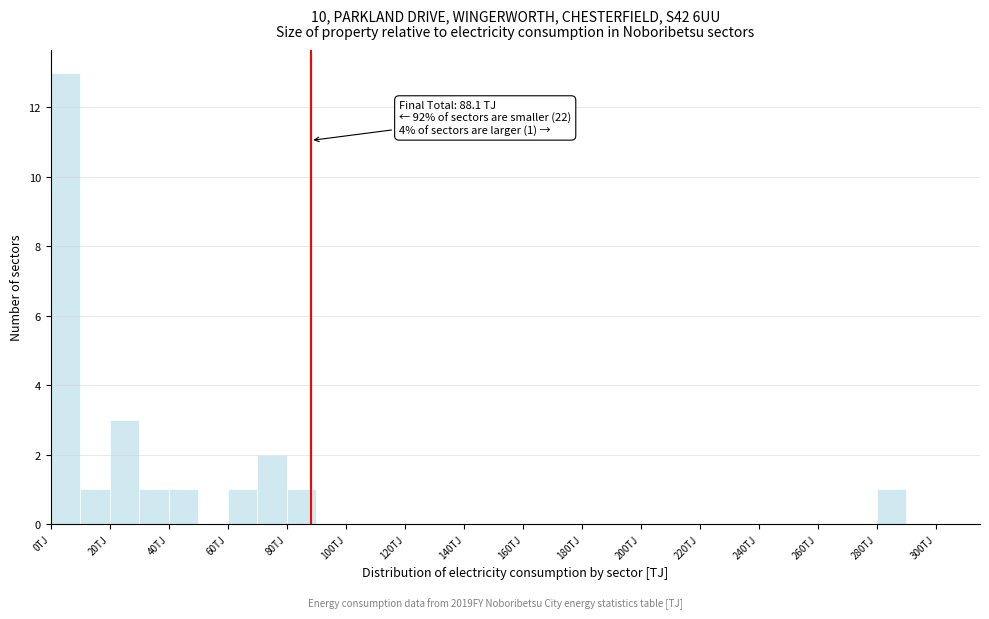

Which range on the x-axis has the tallest bar?

0 to 10